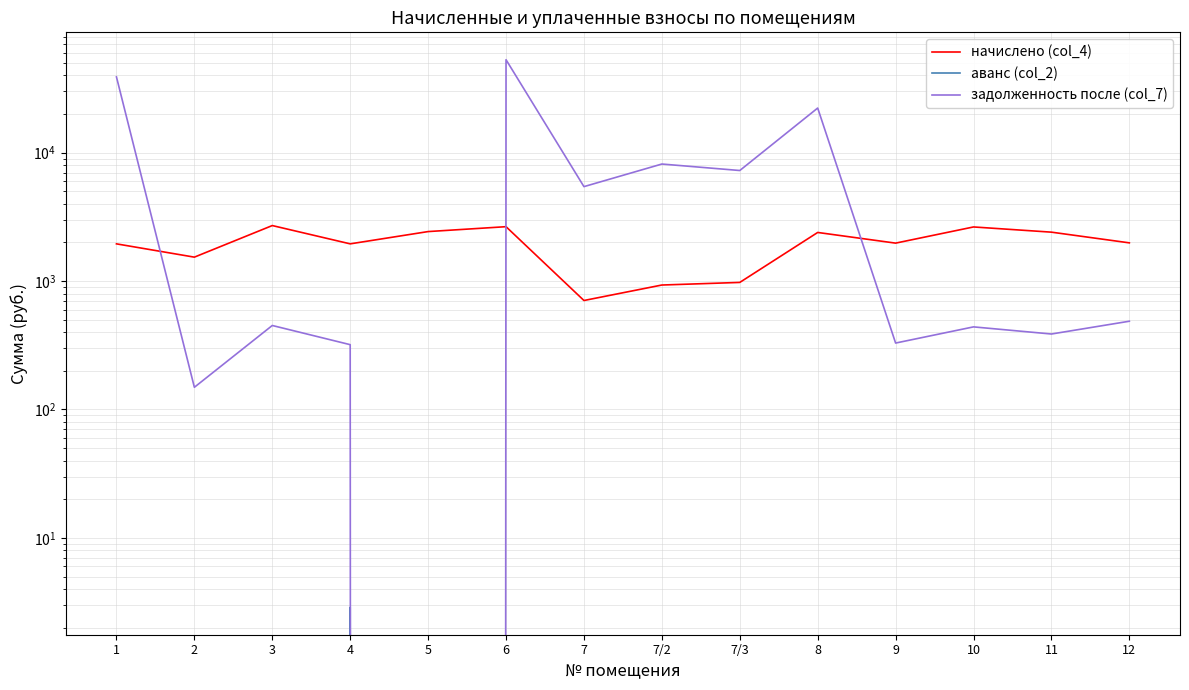

What is the value of the задолженность после (col_7) point at the 1st from the left?

38912.1